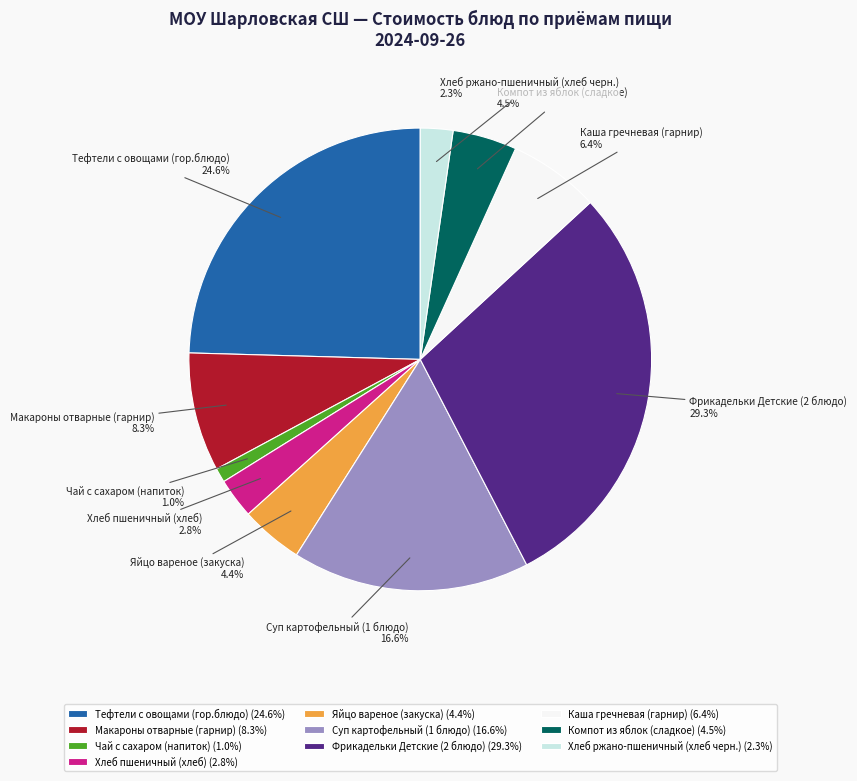

The Тефтели с овощами (гор.блюдо) slice represents 25% of the pie. True or false?

True